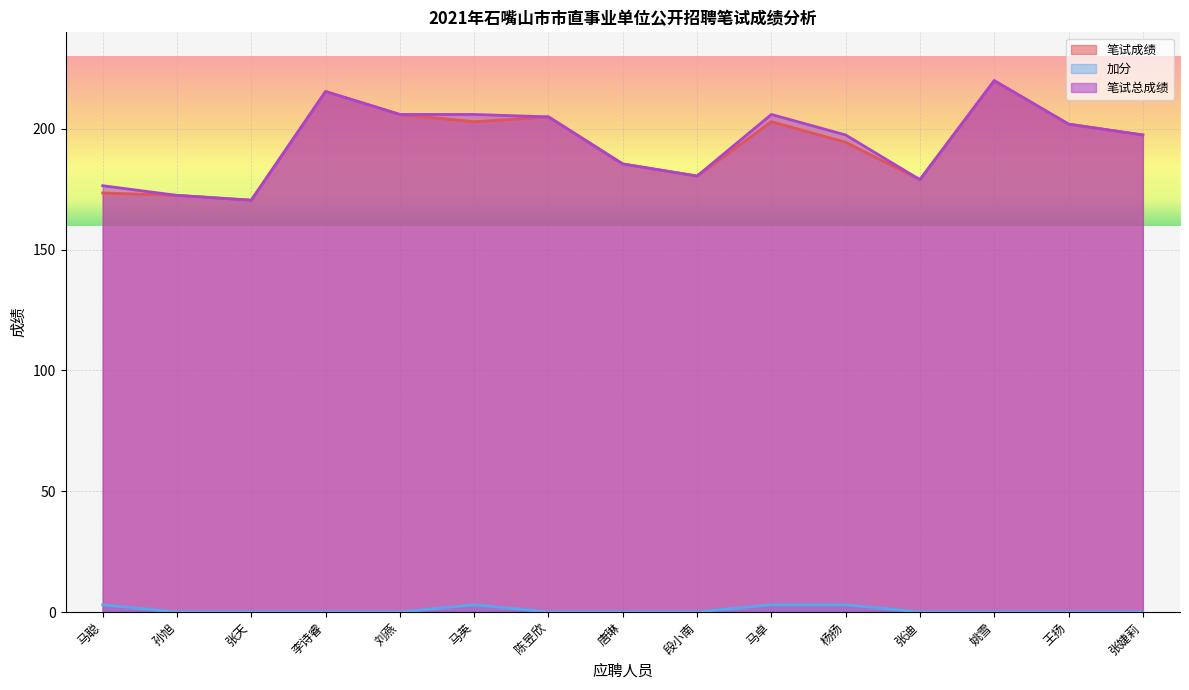

What is the difference between the maximum and minimum values in the 加分 series?

3.0